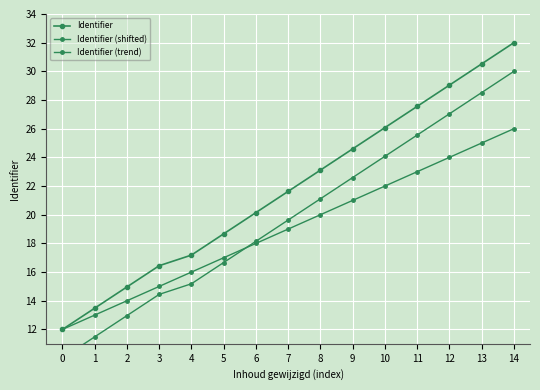

What is the difference between the maximum and minimum values in the Identifier series?

20.0